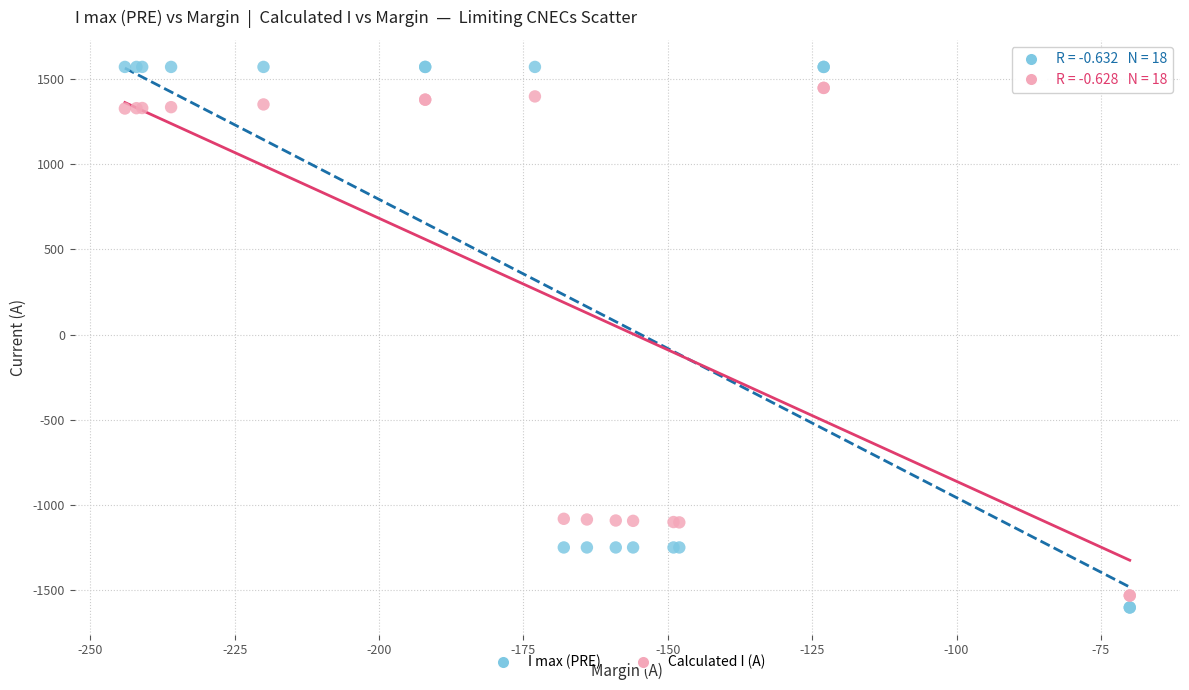

Which series has the largest Y range (max minus min)?

I max (PRE)